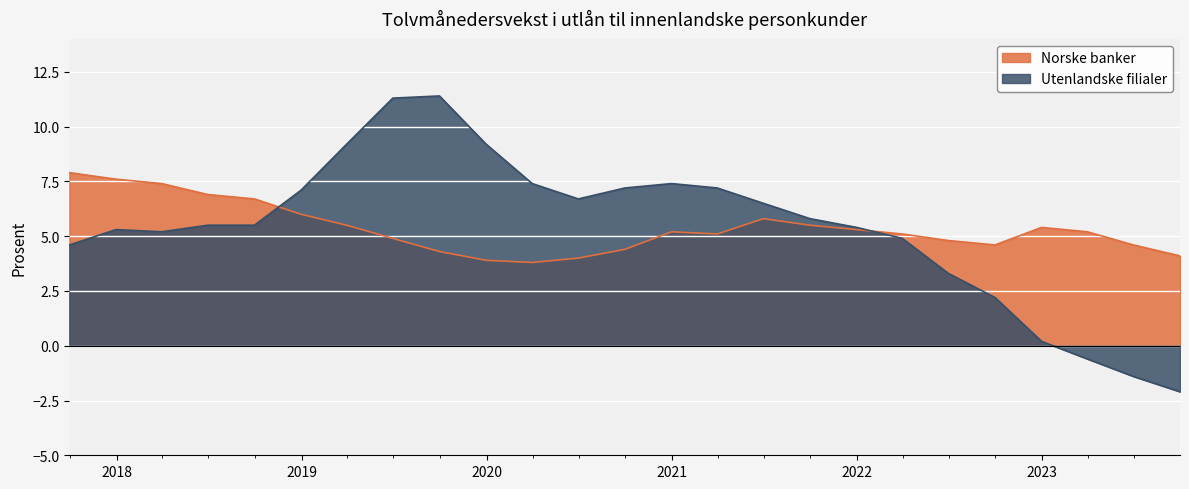

What is the difference between the maximum and minimum values in the Norske banker series?

4.1